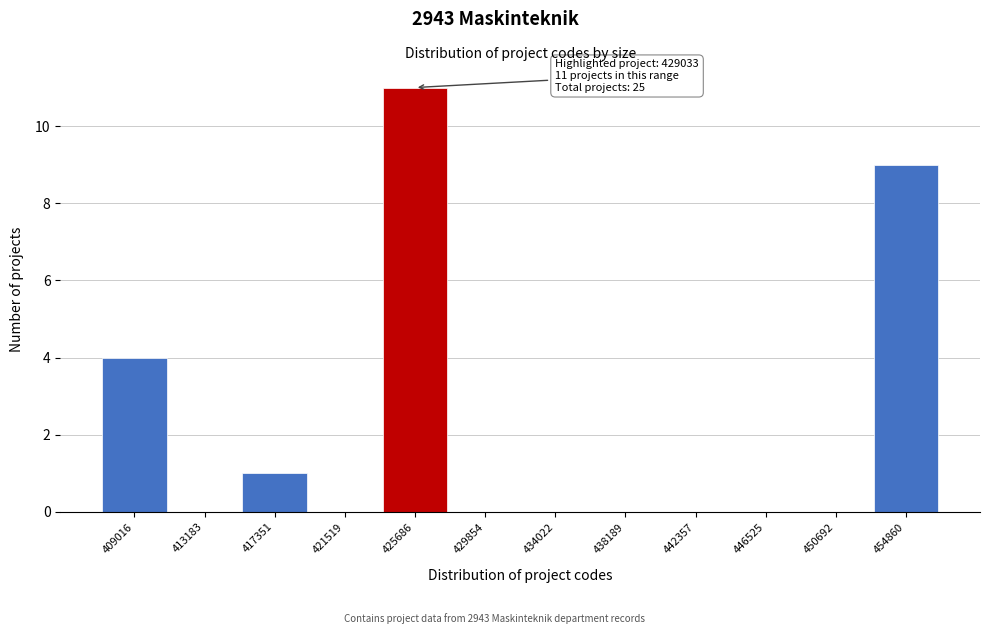

Reading left to right, extract all data points from this chart.

409016=4	413183=0	417351=1	421519=0	425686=11	429854=0	434022=0	438189=0	442357=0	446525=0	450692=0	454860=9